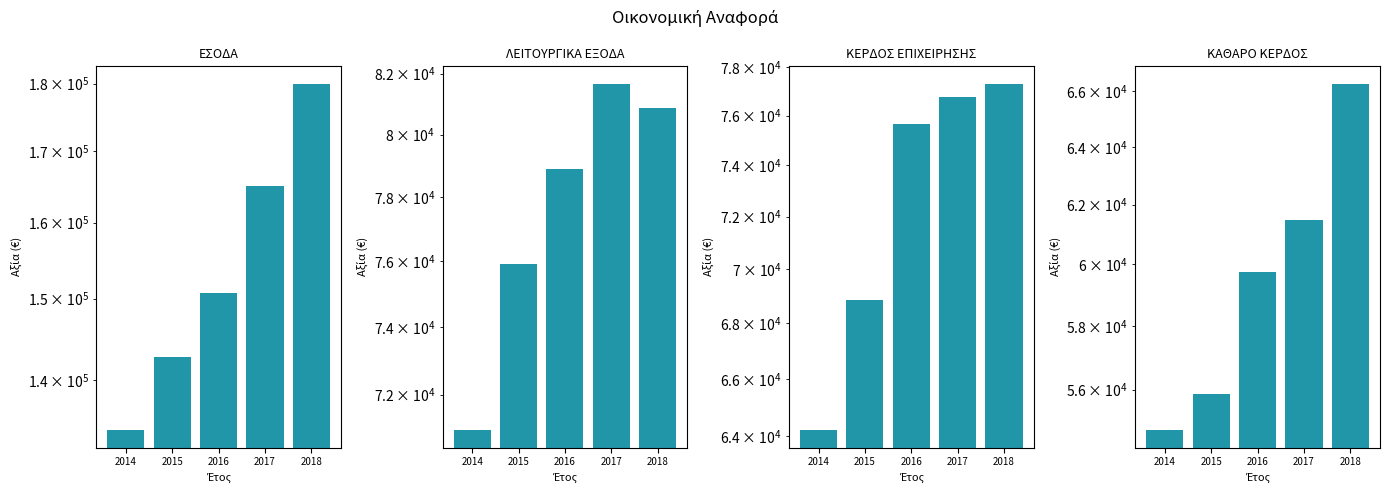

What are all the series names shown in the legend?

ΕΣΟΔΑ, ΛΕΙΤΟΥΡΓΙΚΑ ΕΞΟΔΑ, ΚΕΡΔΟΣ ΕΠΙΧΕΙΡΗΣΗΣ, ΚΑΘΑΡΟ ΚΕΡΔΟΣ